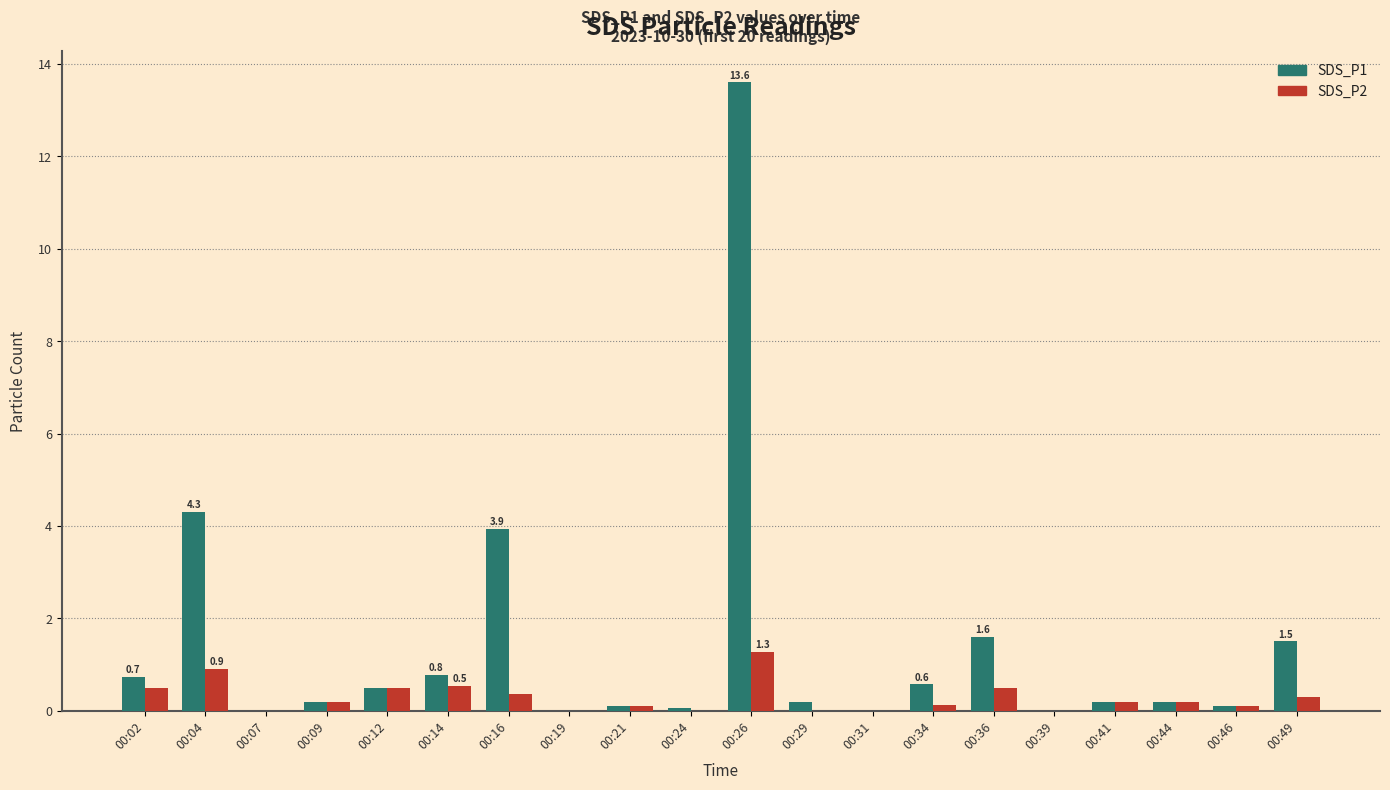

Is the value of SDS_P1 at 00:04 greater than the value of SDS_P2 at 00:36?

Yes